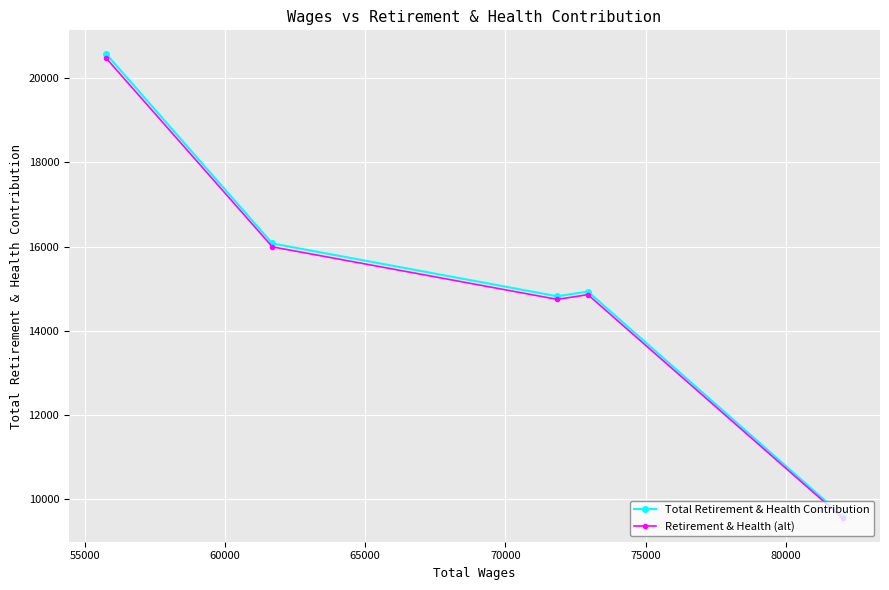

What are all the series names shown in the legend?

Total Retirement & Health Contribution, Retirement & Health (alt)